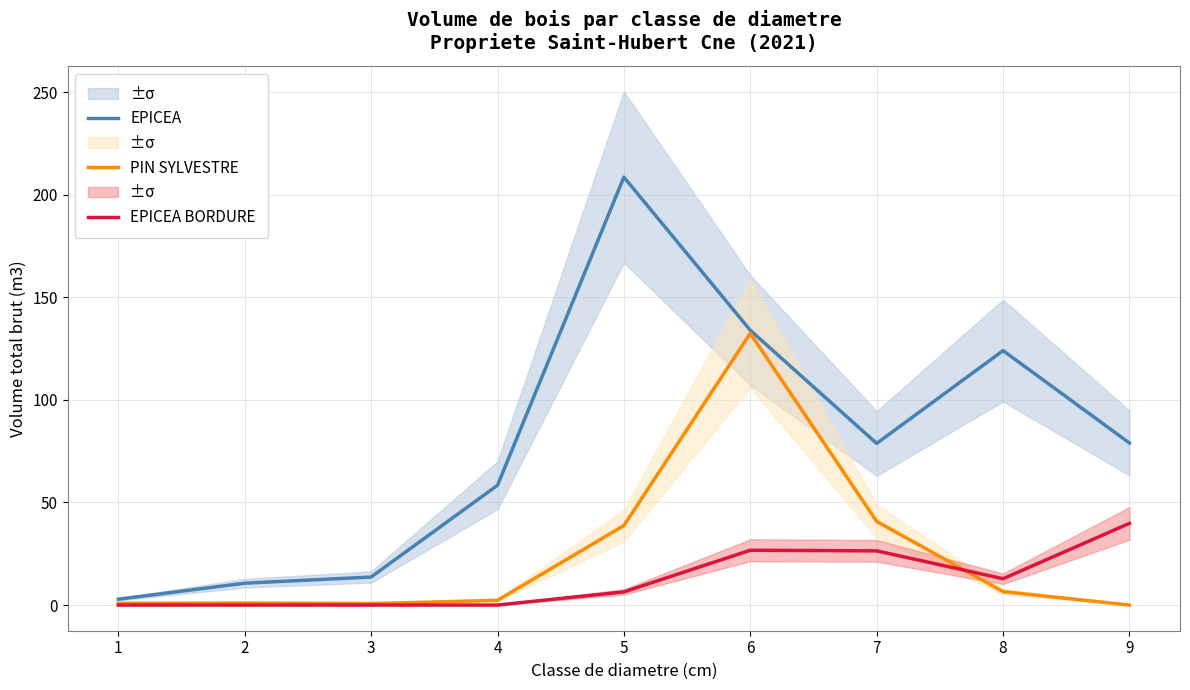

The EPICEA BORDURE series shows 24.7 at 9. True or false?

False